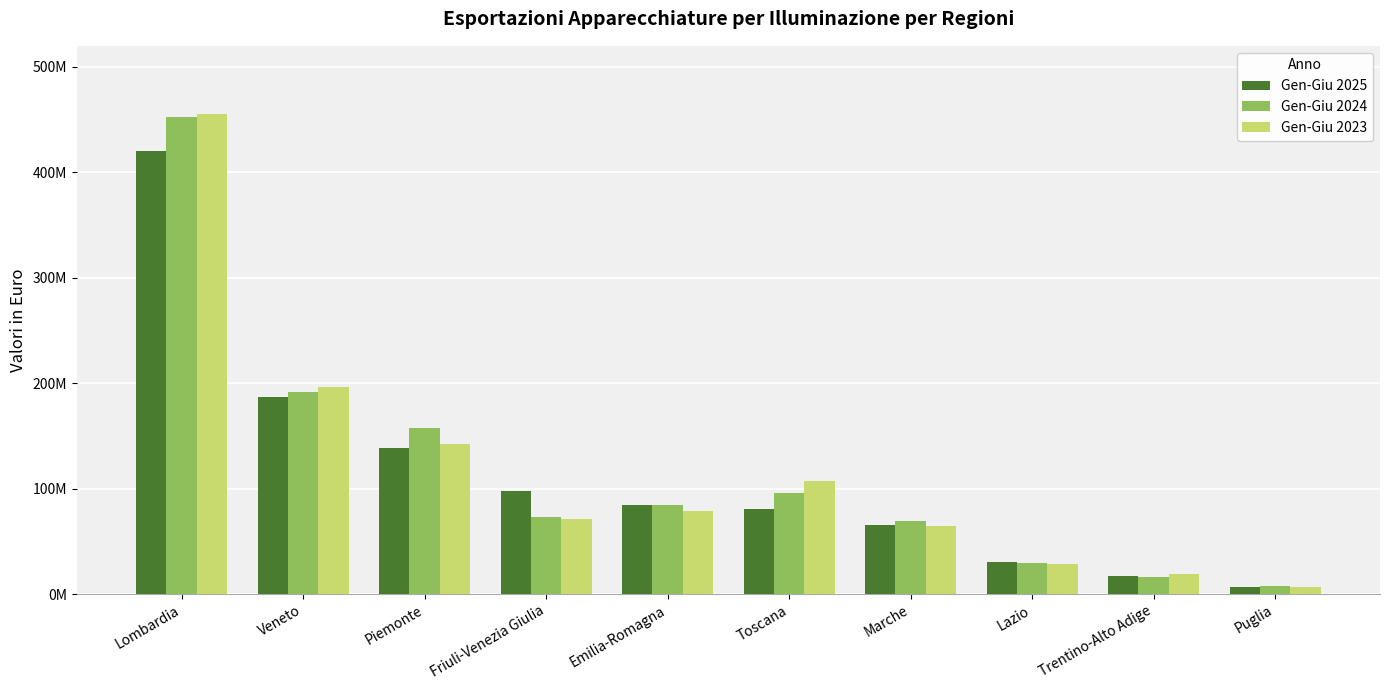

What are all the series names shown in the legend?

Gen-Giu 2025, Gen-Giu 2024, Gen-Giu 2023